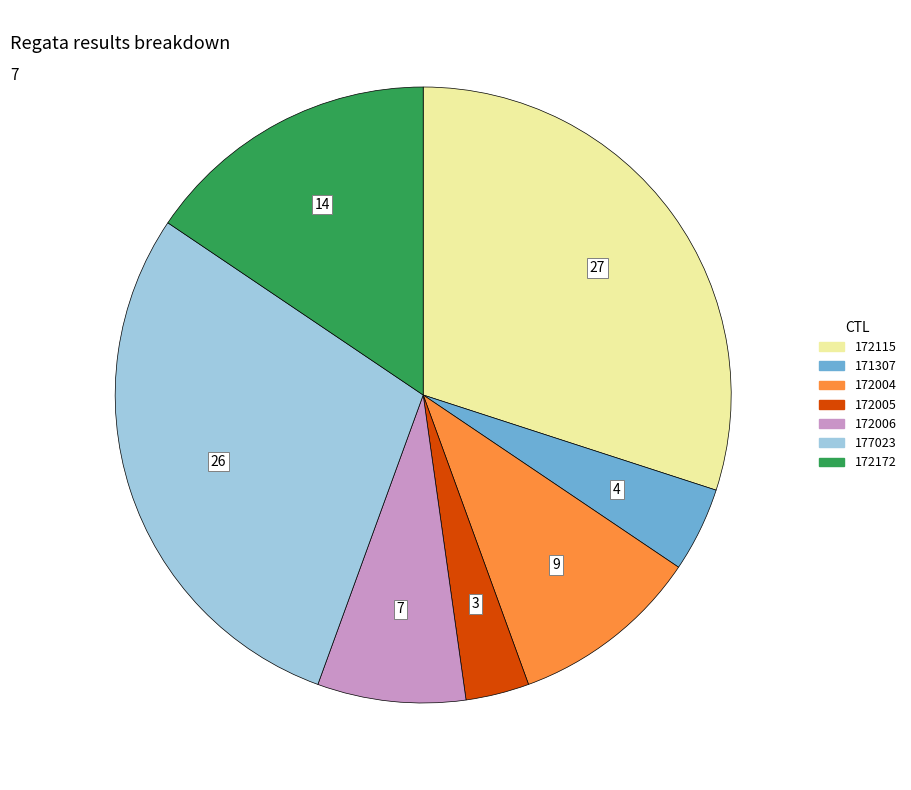

Combined, do 172006 and 171307 account for over 50%?

No